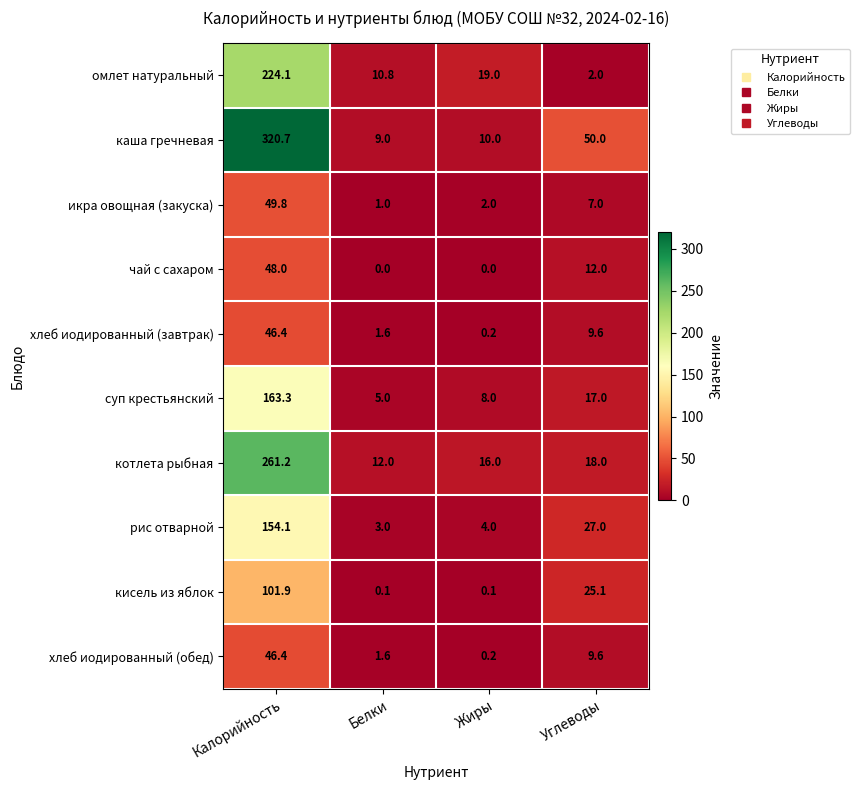

Which series has the largest total across all categories?

каша гречневая